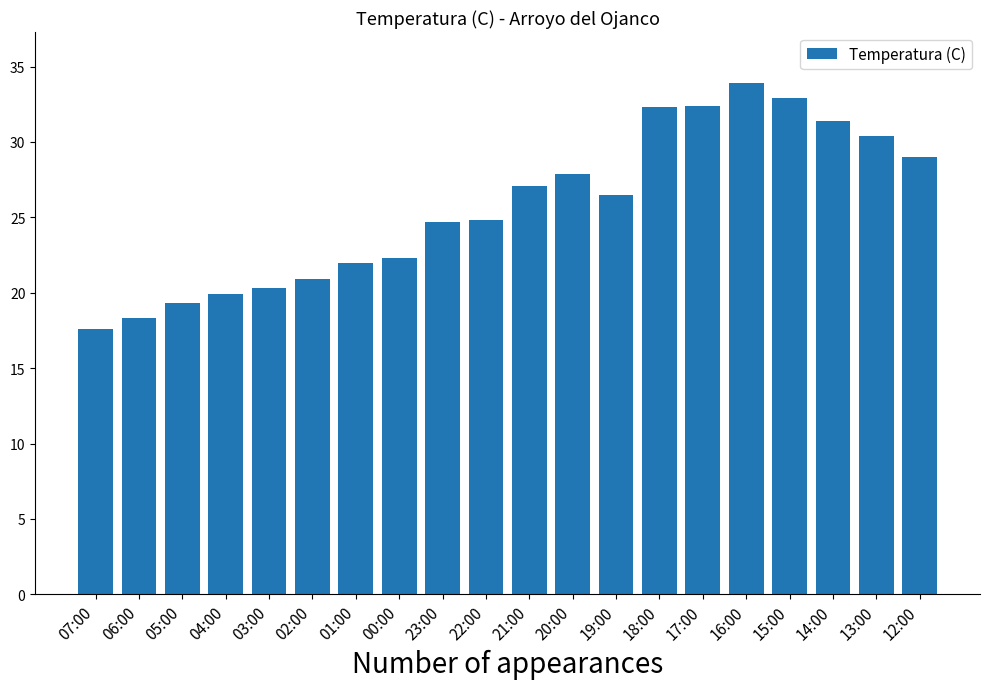

What is the difference between the maximum and minimum values?

16.3